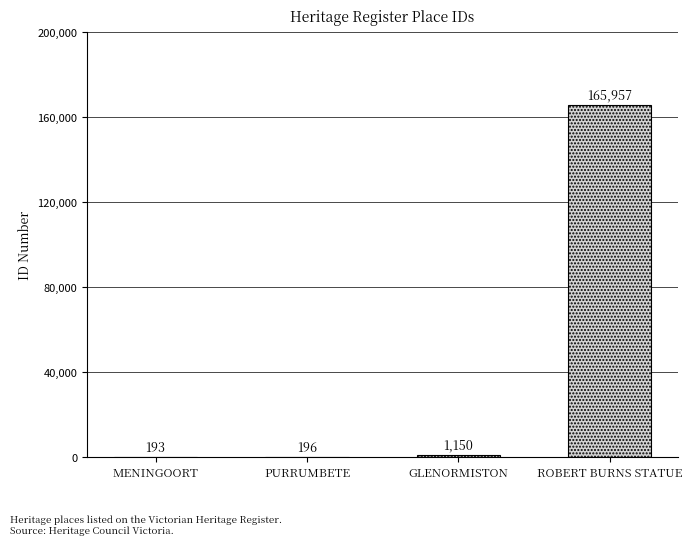

What is the change in value from MENINGOORT to PURRUMBETE?

+3